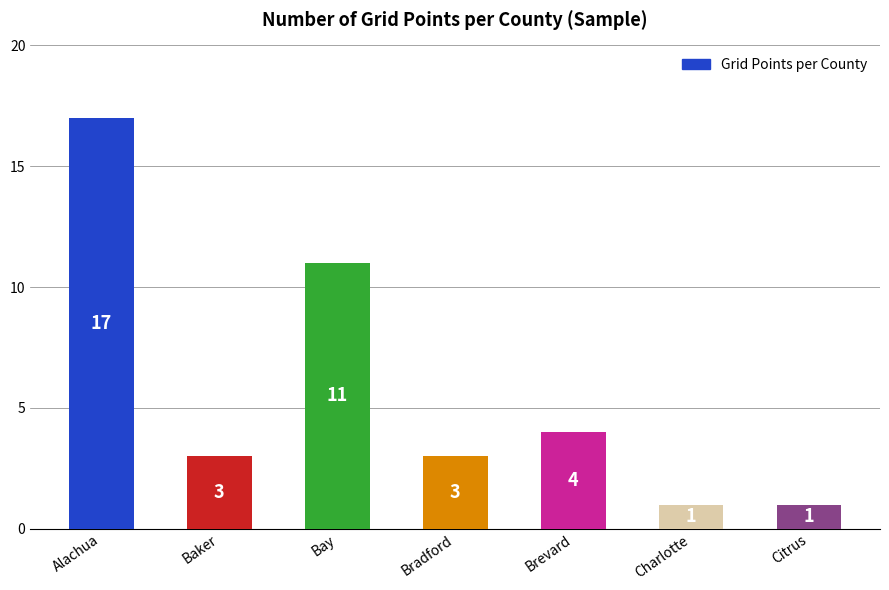

True or false: the data shows 18 at Bay.

False